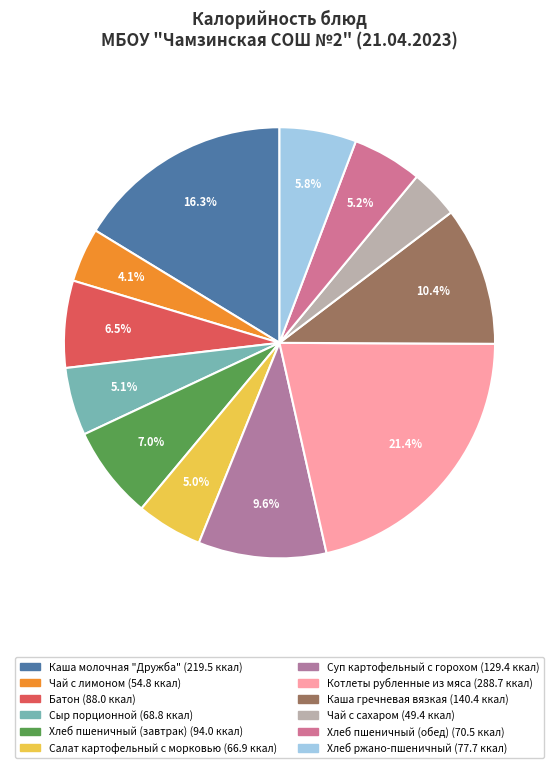

To the nearest percent, what is the average slice percentage?

8%